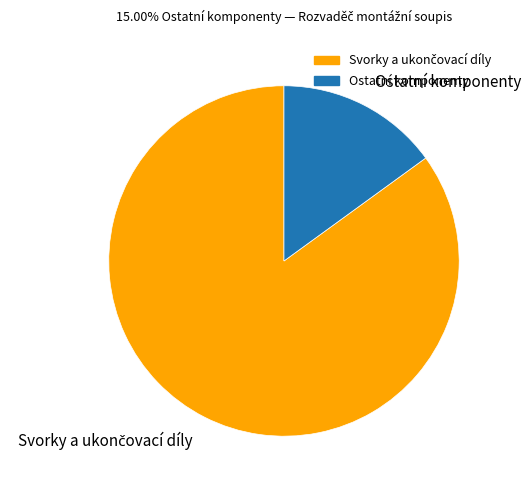

The Ostatní komponenty slice represents 2% of the pie. True or false?

False